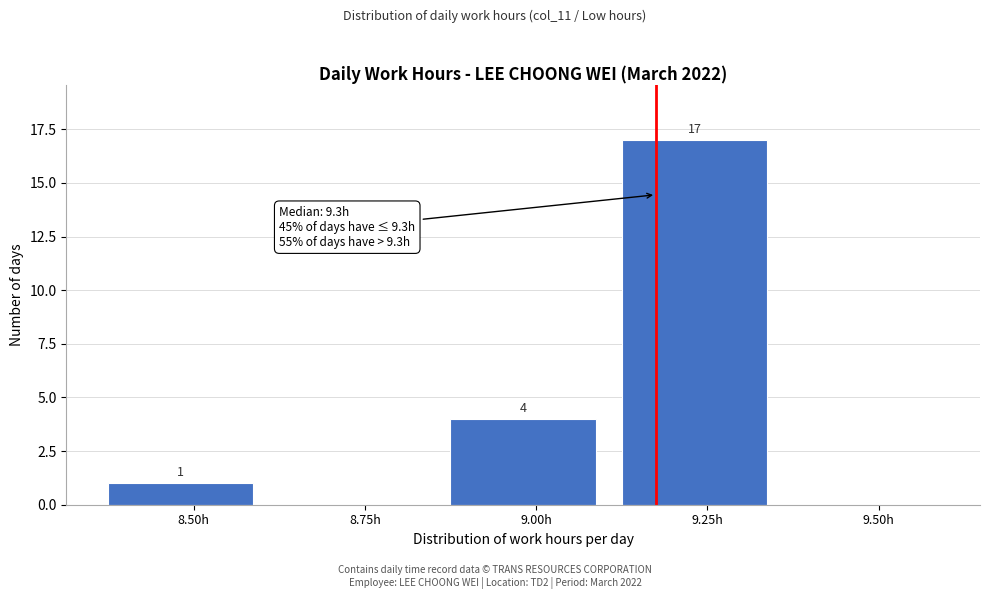

Reading right to left, transcribe all the data shown in this chart.

9.50h=0	9.25h=17	9.00h=4	8.75h=0	8.50h=1